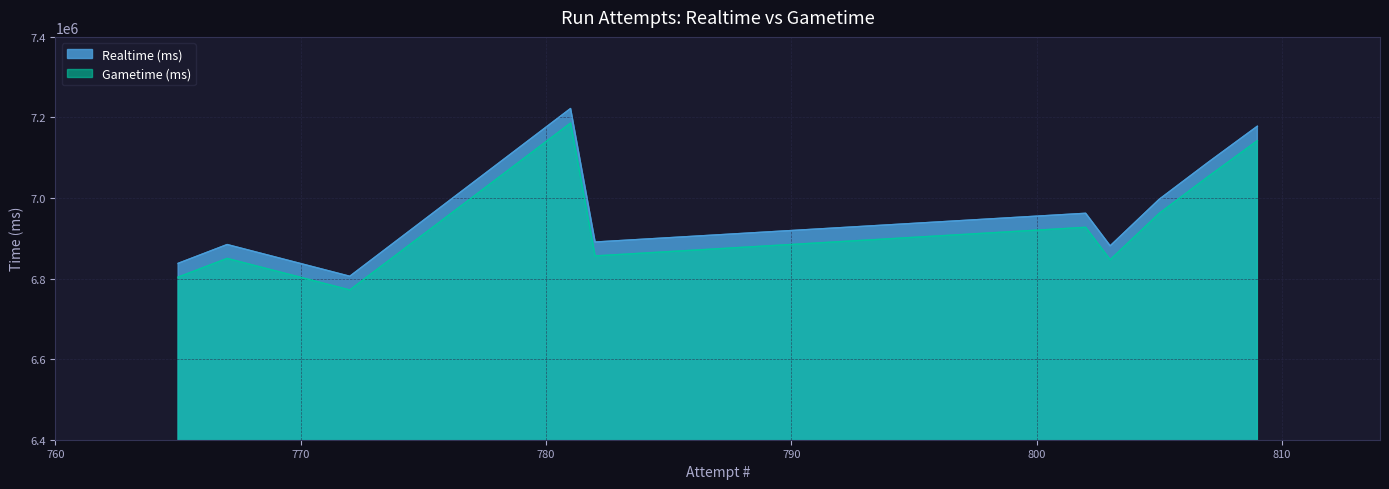

Where is Gametime (ms) nearest to the value 6891088?

782